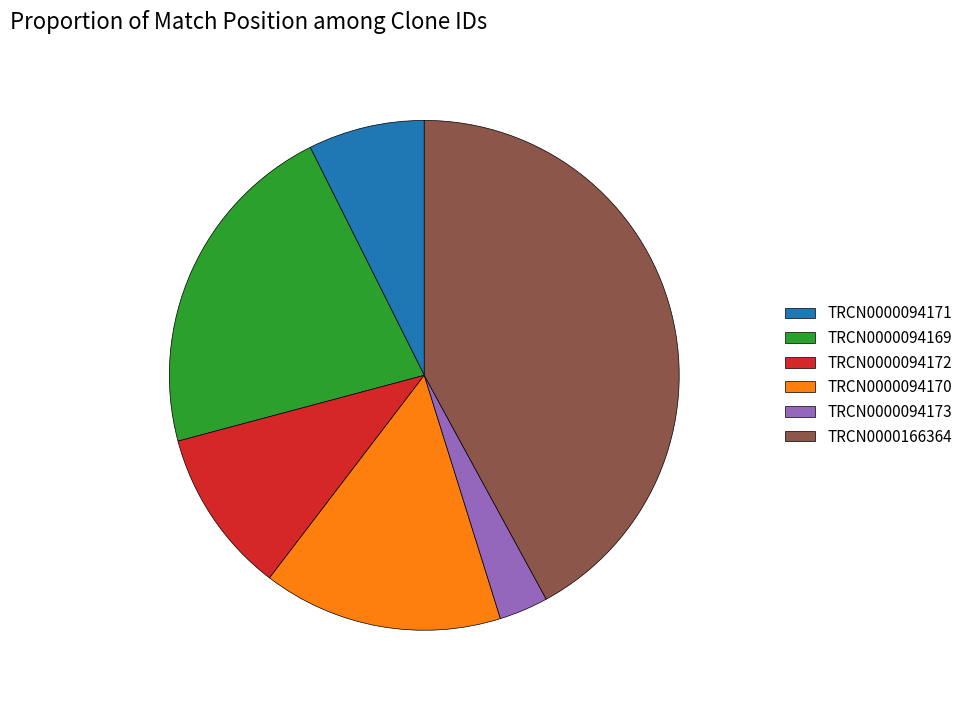

Combined, do TRCN0000094170 and TRCN0000094171 account for over 50%?

No